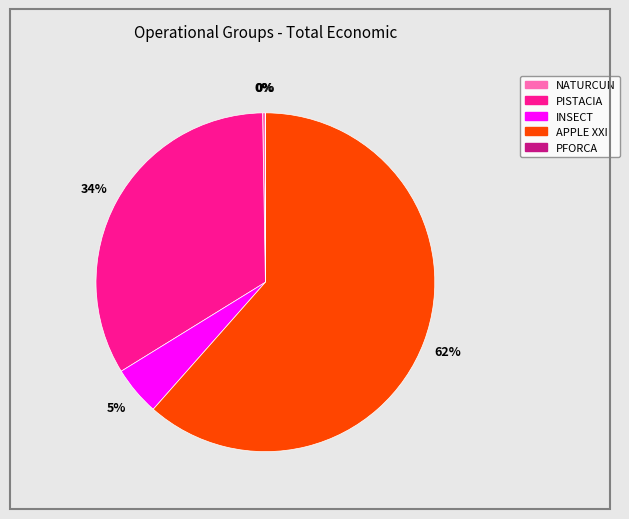

Which category has the biggest portion of the pie?

APPLE XXI